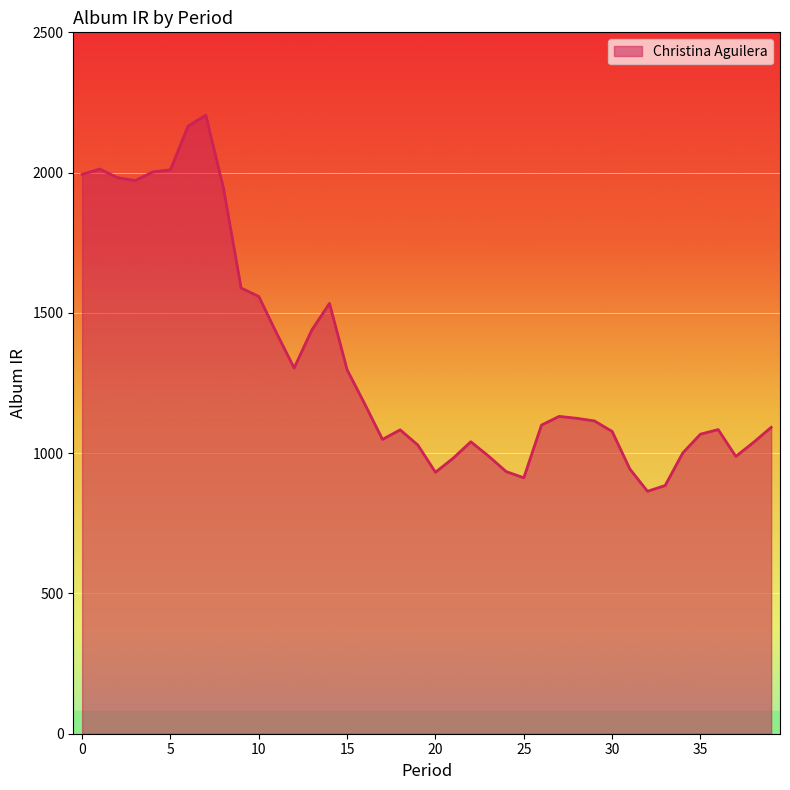

What is the smallest value displayed?

864.1